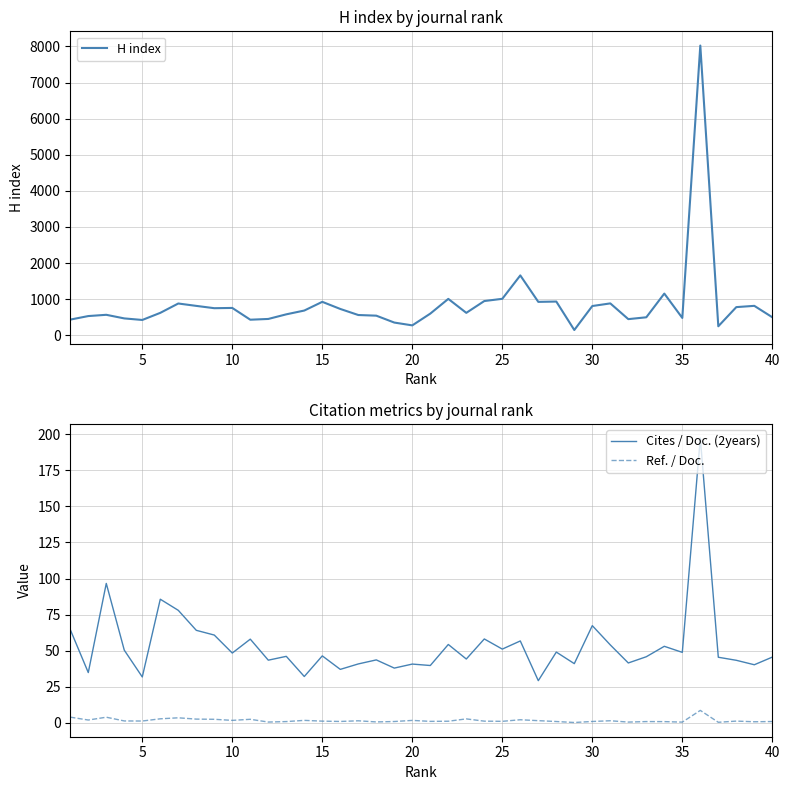

How many values in the Cites / Doc. (2years) series are below 46?

19